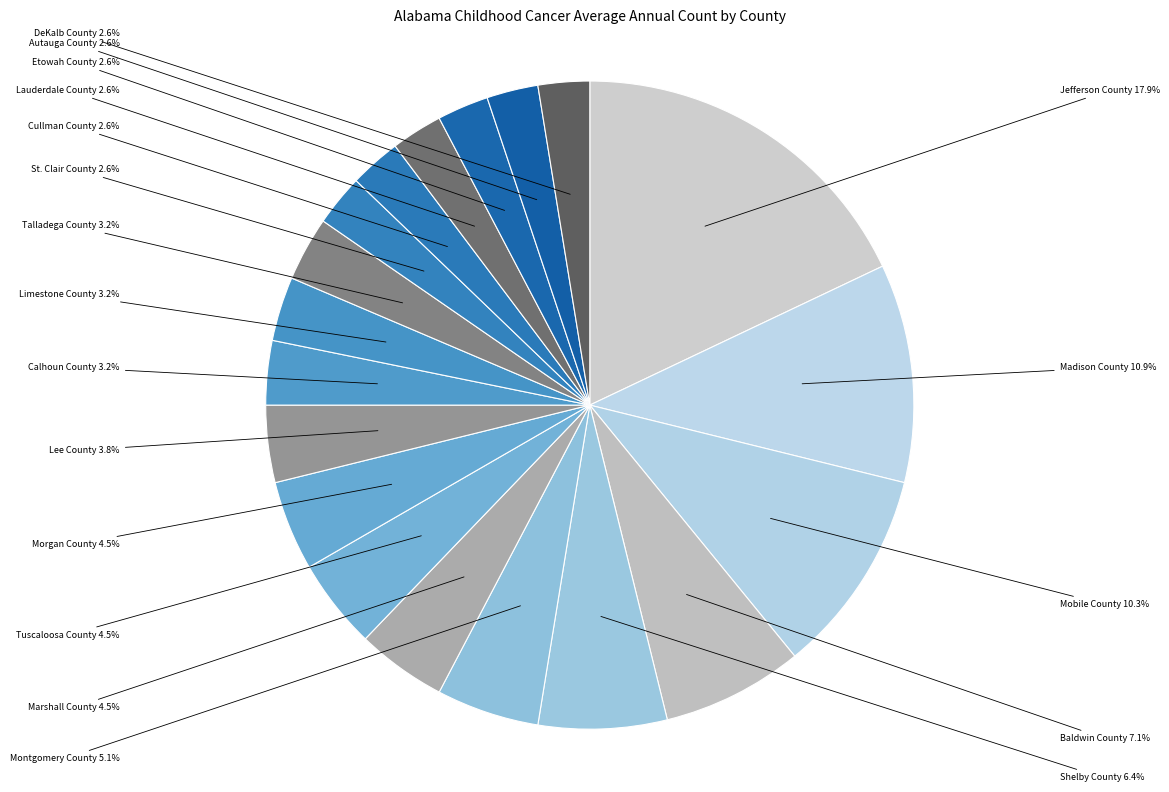

Count the number of slices in the pie.

19